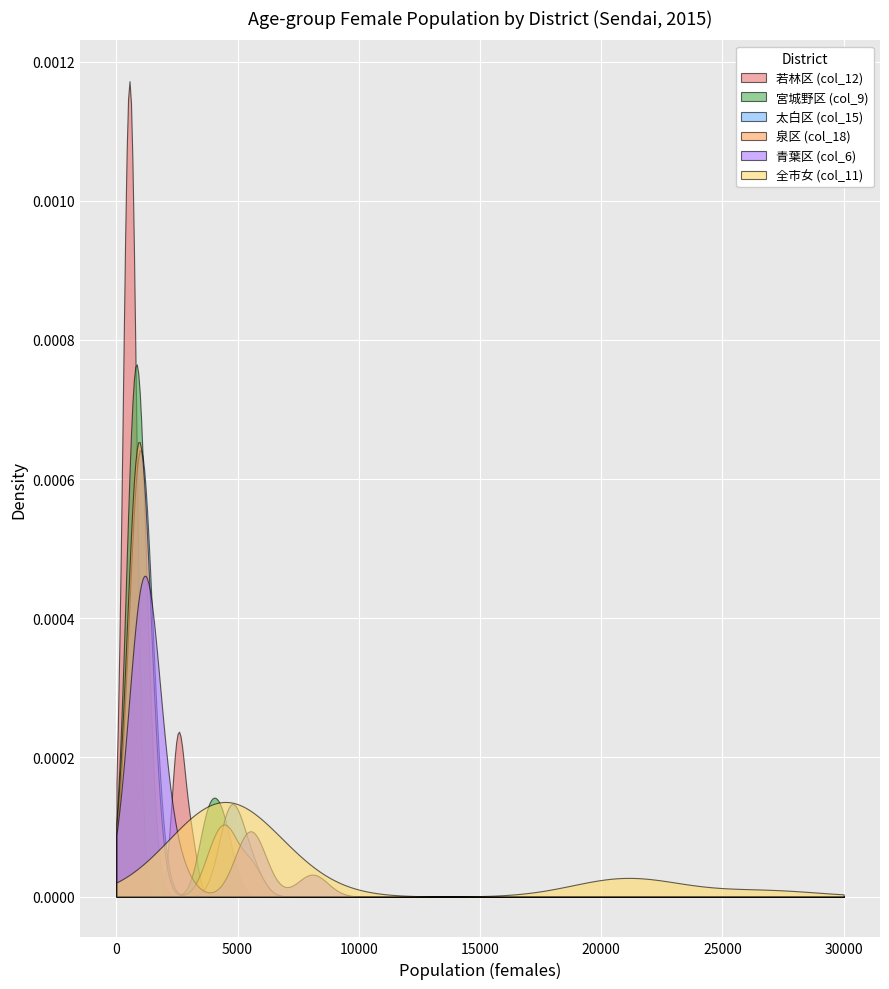

Which series has the largest range (max minus min)?

若林区 (col_12)